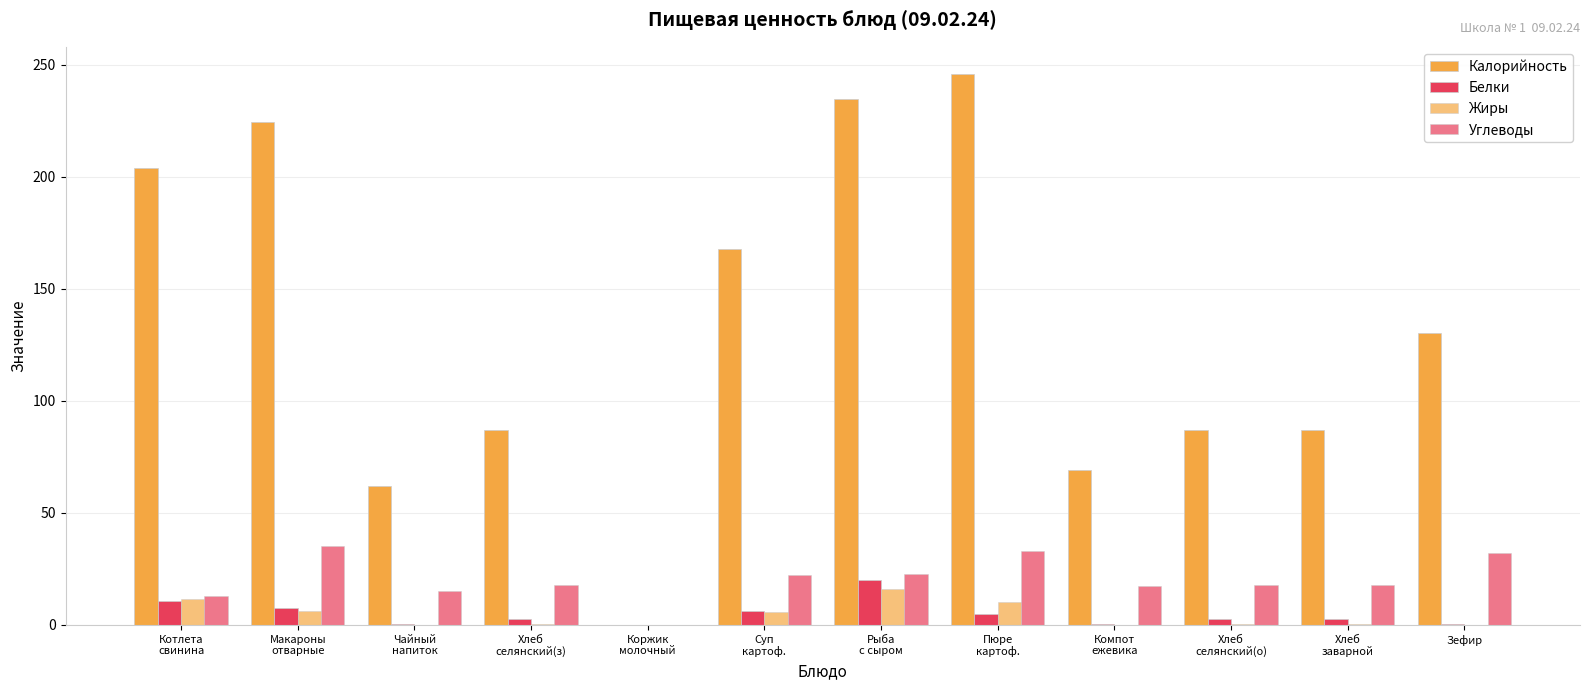

What is the sum of the Углеводы values at Чайный
напиток and Коржик
молочный?

15.2